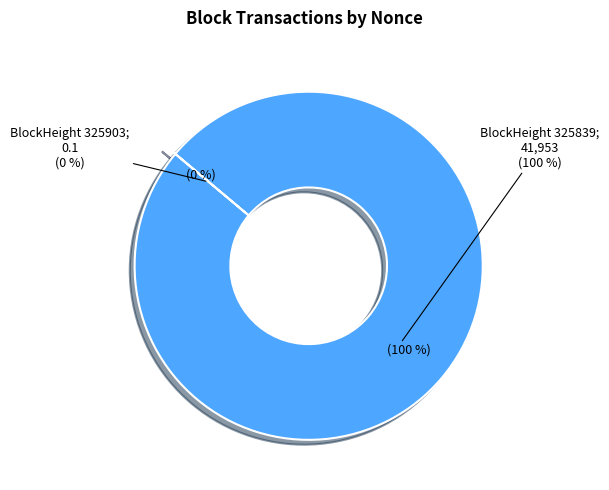

To the nearest percent, what is the average slice percentage?

50%